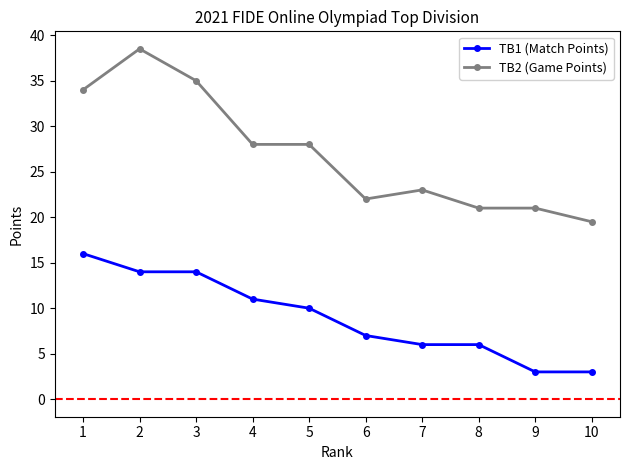

Rank the series by their maximum value, from highest to lowest.

TB2 (Game Points), TB1 (Match Points)